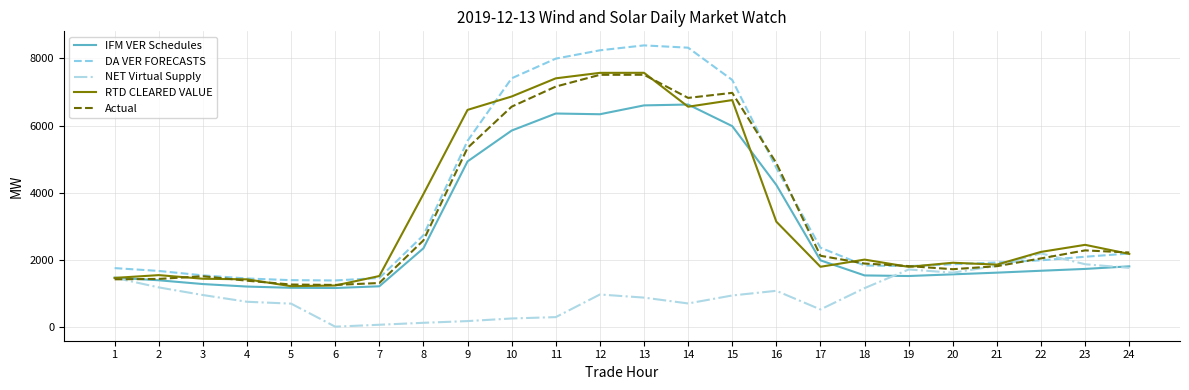

What is the greatest value displayed?

8389.0